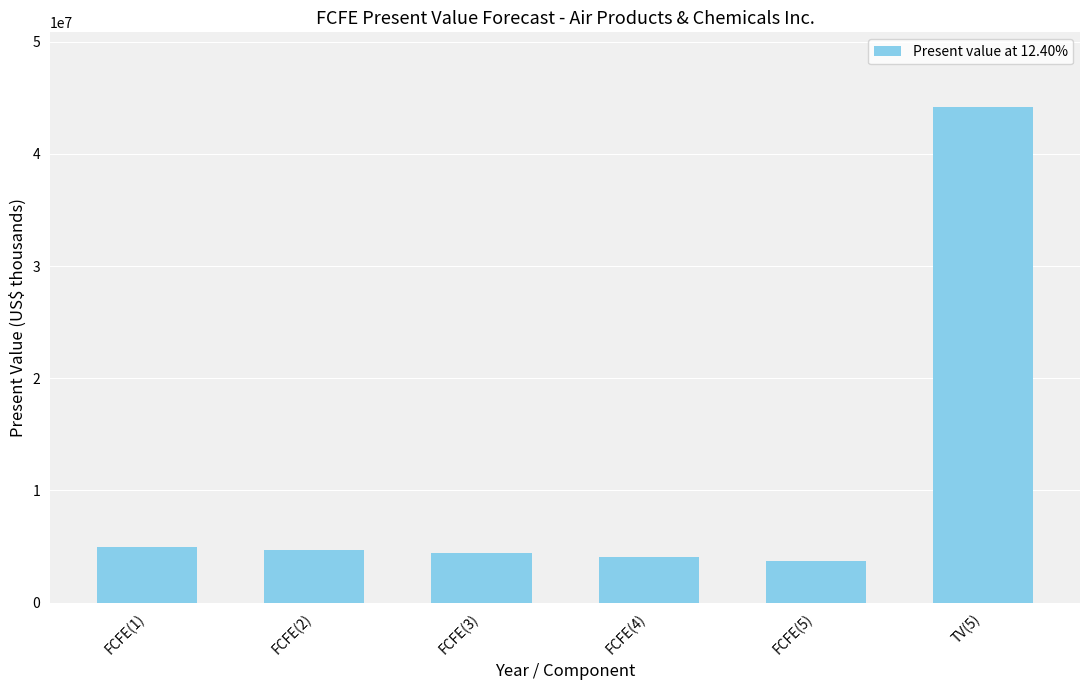

What is the difference between the maximum and minimum values?

40448956